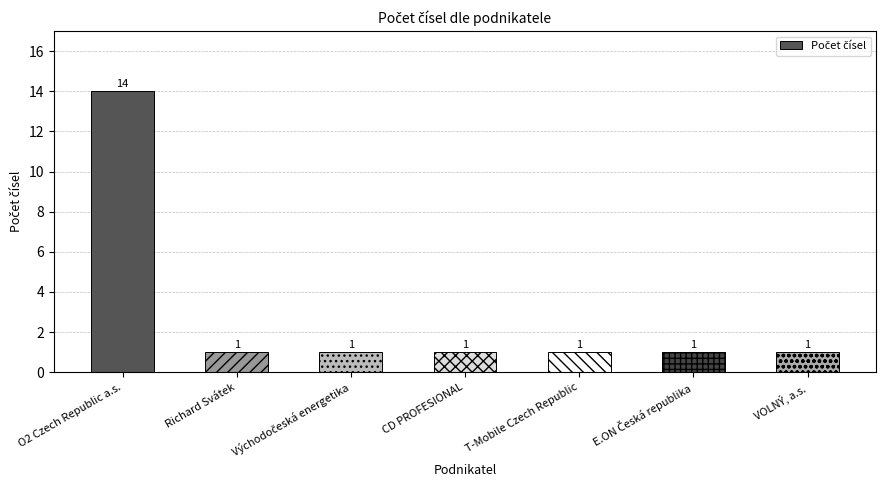

Which category has the highest value across all series?

O2 Czech Republic a.s.